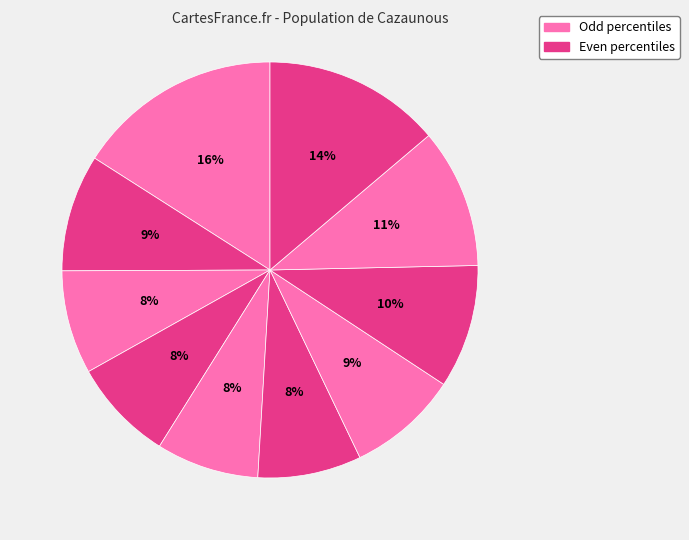

How many slices are in this pie chart?

10